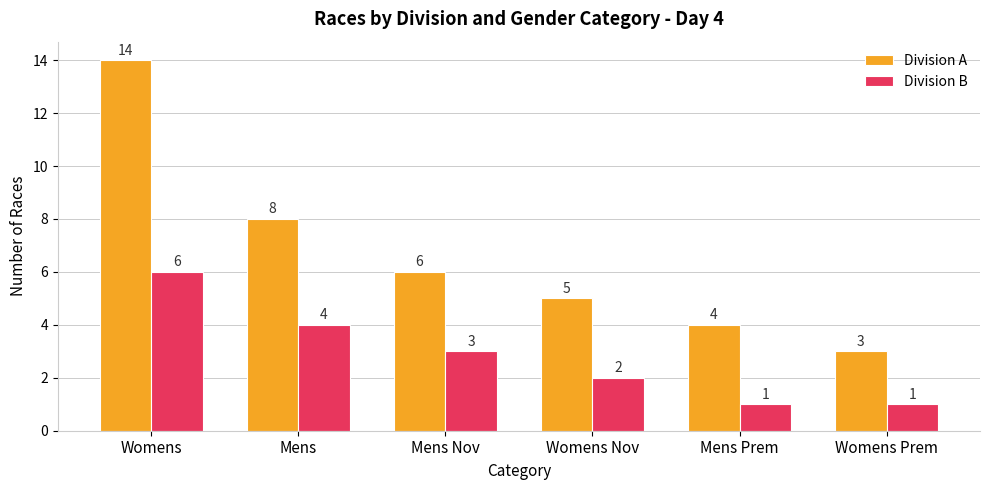

What is the value of the Division B bar at the 5th from the left?

1